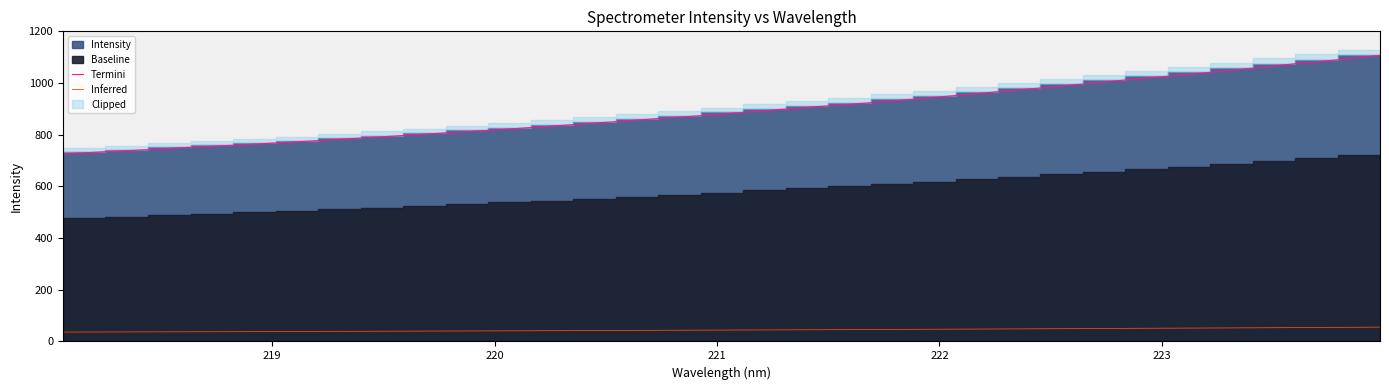

True or false: Inferred and Termini intersect in this chart.

False